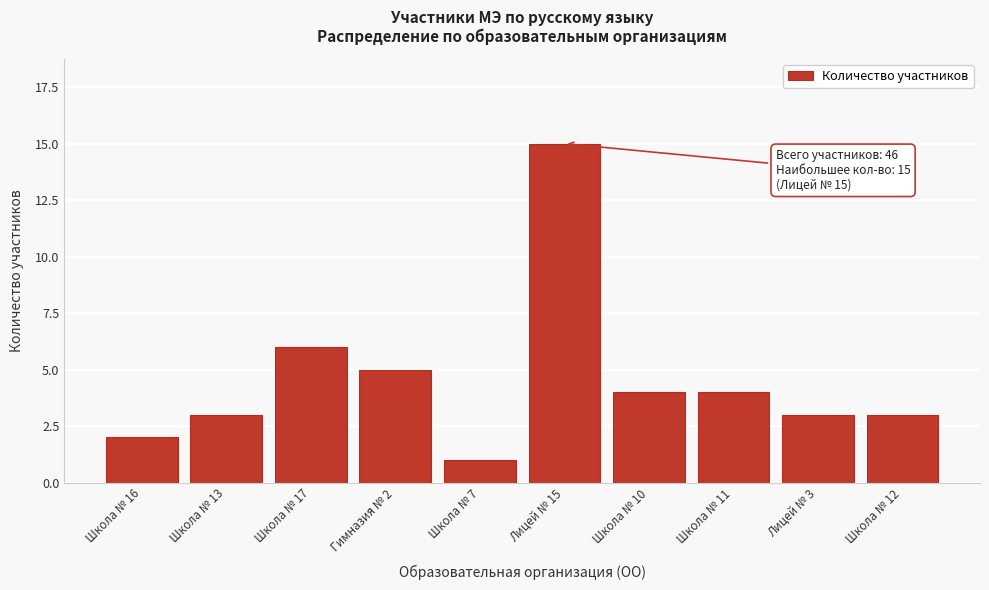

Reading right to left, list all the values displayed in this chart.

Школа № 12=3	Лицей № 3=3	Школа № 11=4	Школа № 10=4	Лицей № 15=15	Школа № 7=1	Гимназия № 2=5	Школа № 17=6	Школа № 13=3	Школа № 16=2